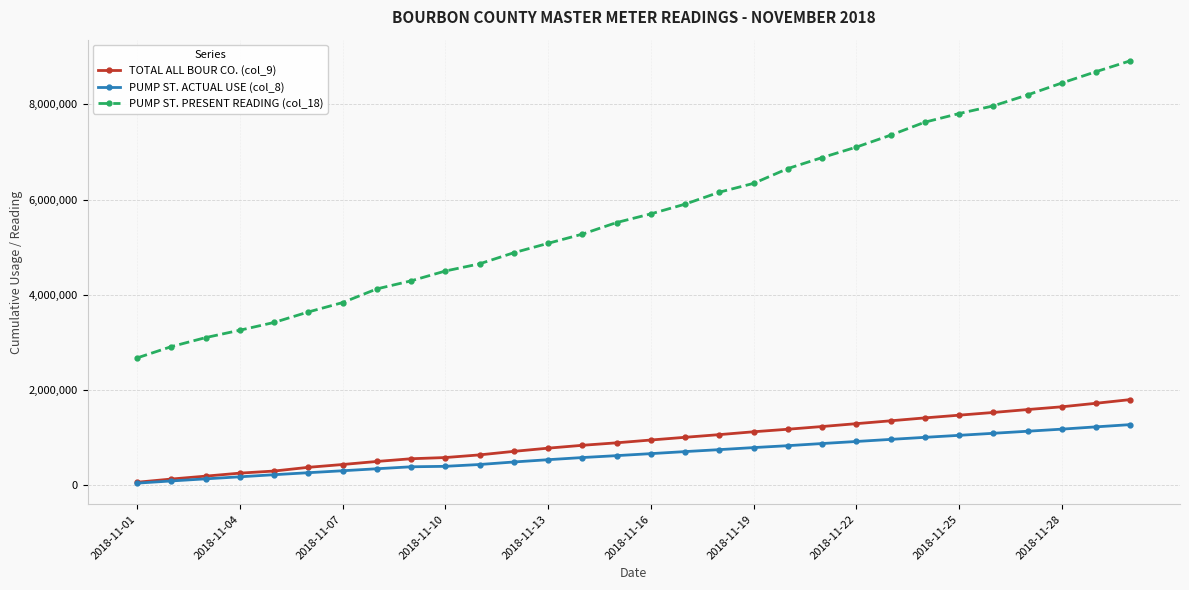

What is the average value of the PUMP ST. ACTUAL USE (col_8) series?

653800